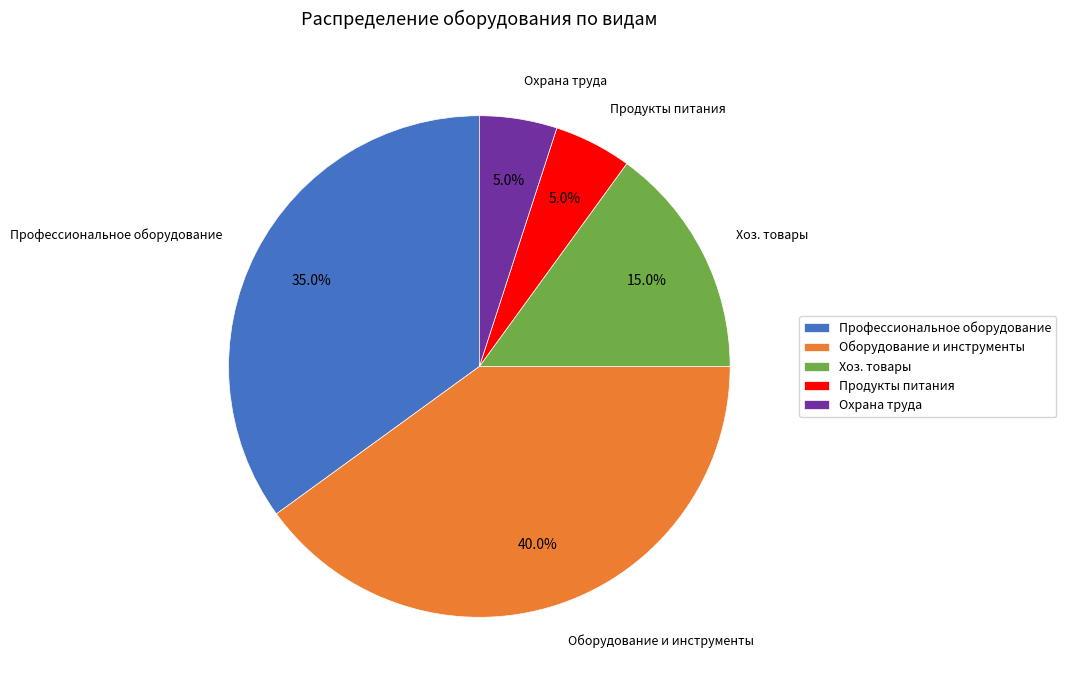

Which category has the biggest portion of the pie?

Оборудование и инструменты